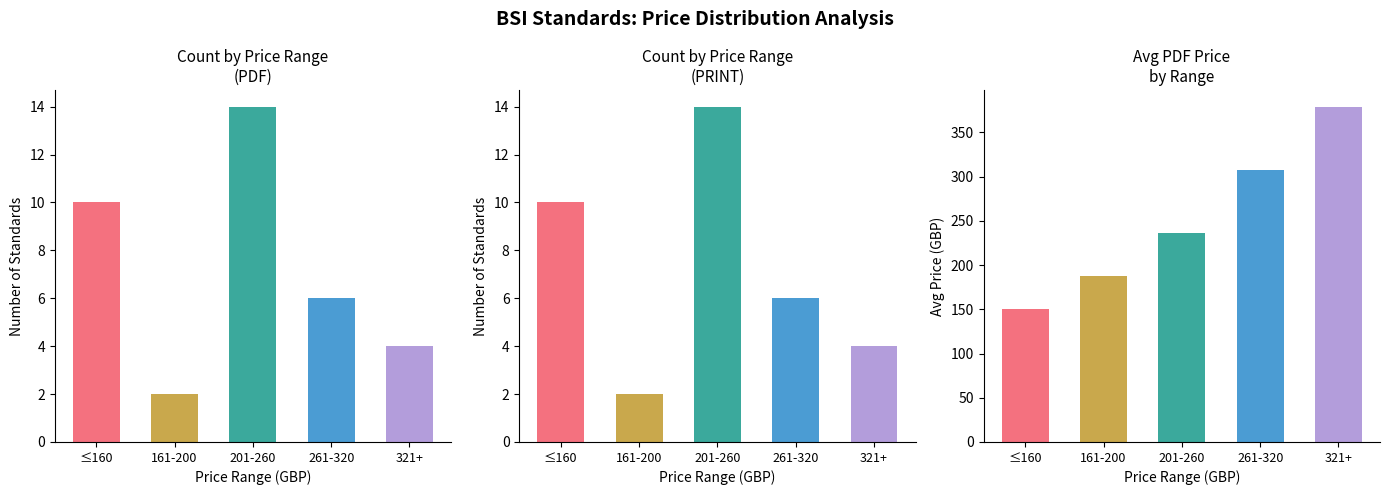

What is the minimum value for Price (PDF)?

2.0